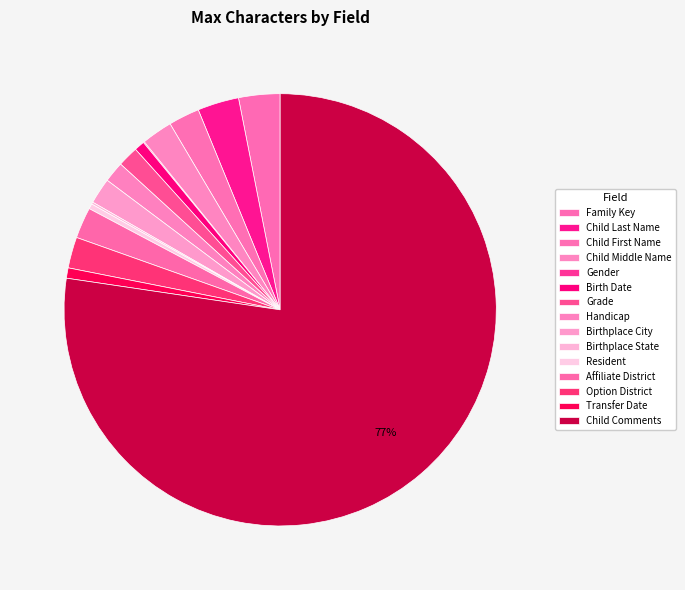

To the nearest percent, what is the average slice percentage?

7%